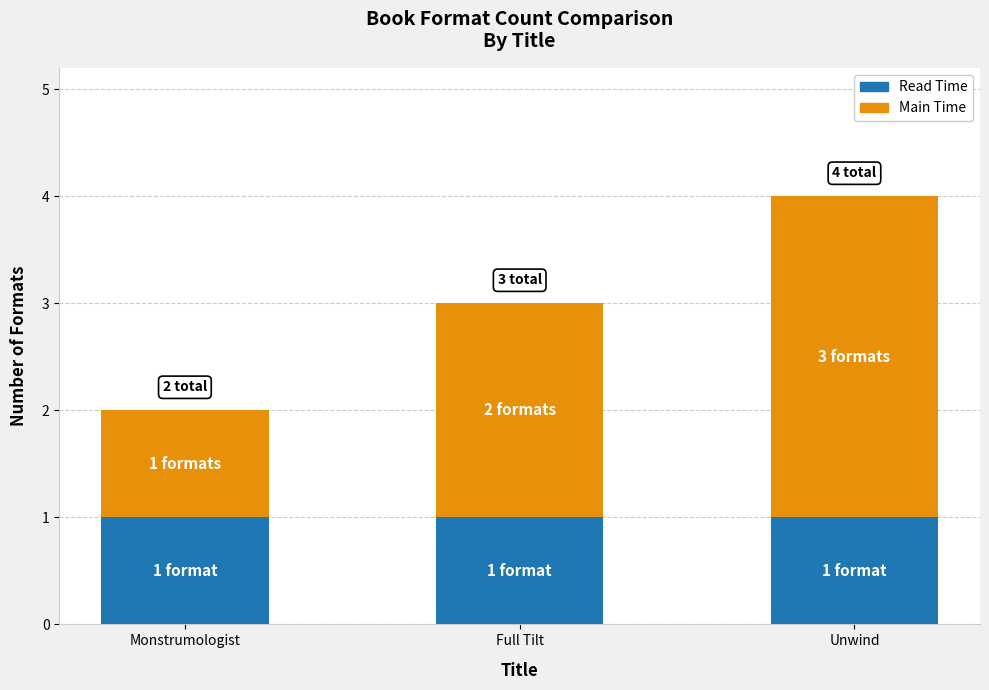

At which category is the sum across all series the highest?

Unwind